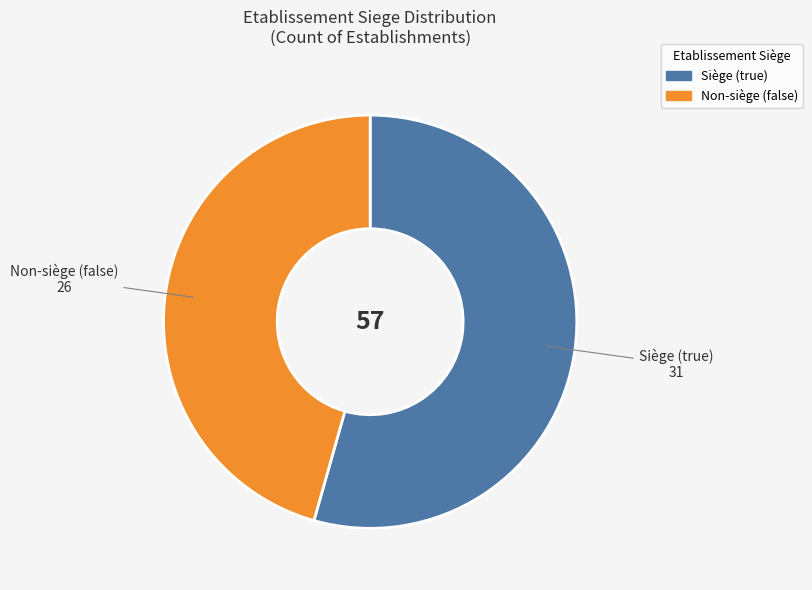

Is there any slice that represents more than half of the pie?

Yes